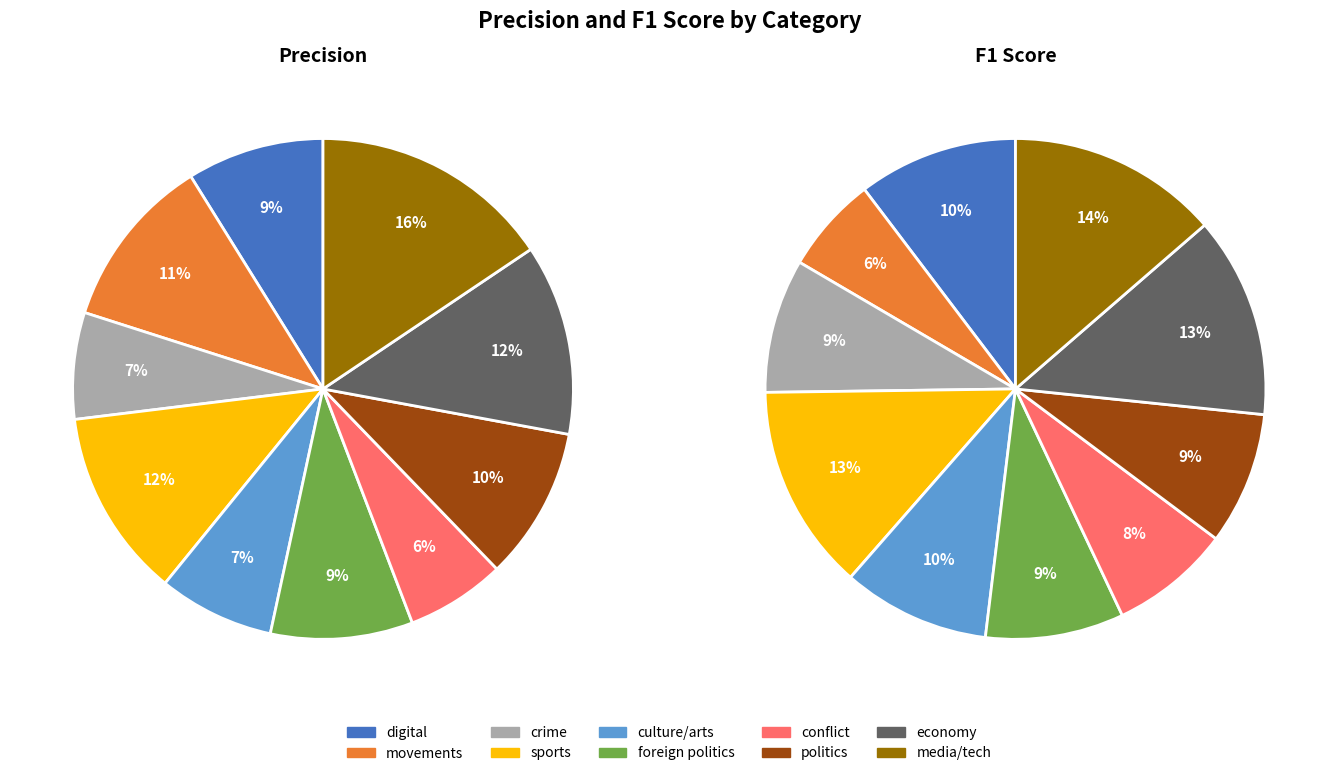

What is the largest slice in the pie chart?

media/tech